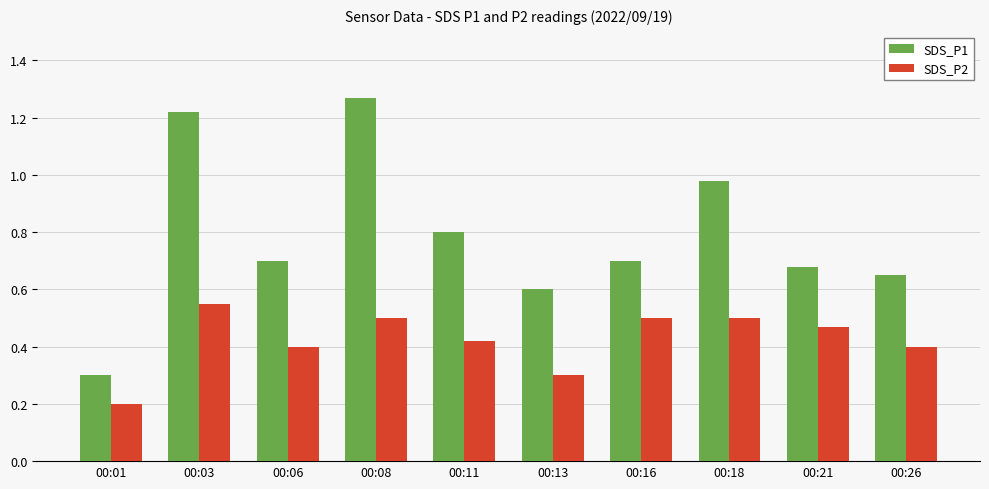

What is the sum of all SDS_P2 values?

4.2